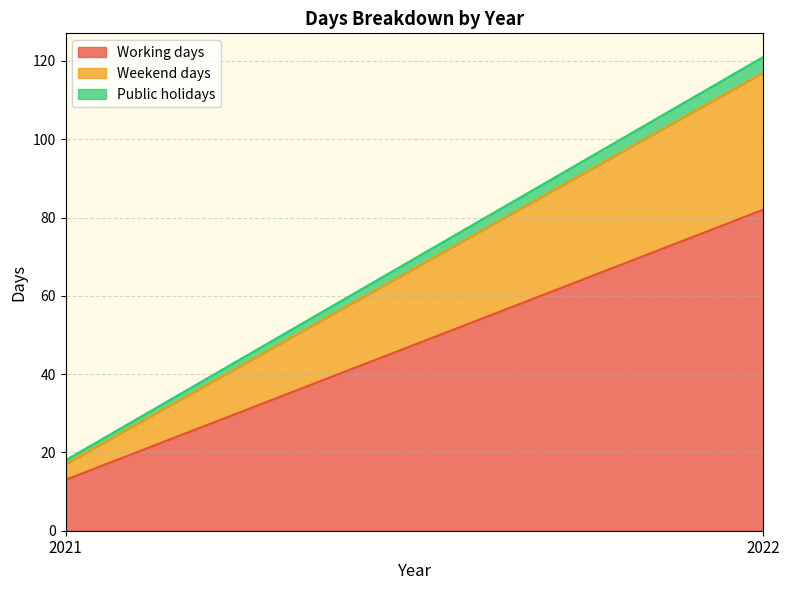

Count the number of categories in the chart.

2